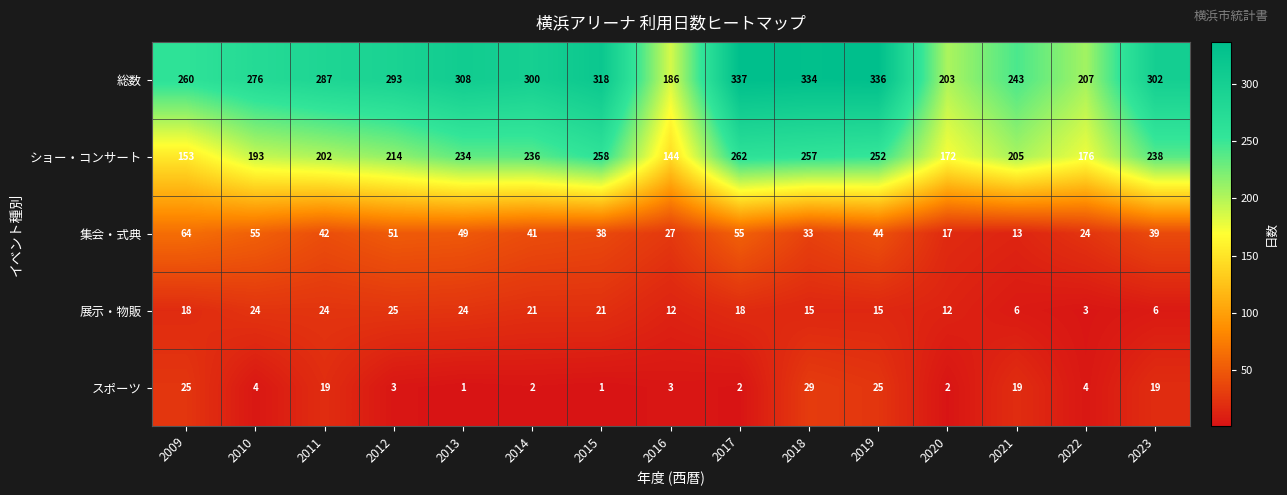

At which category is the sum across all series the highest?

2017